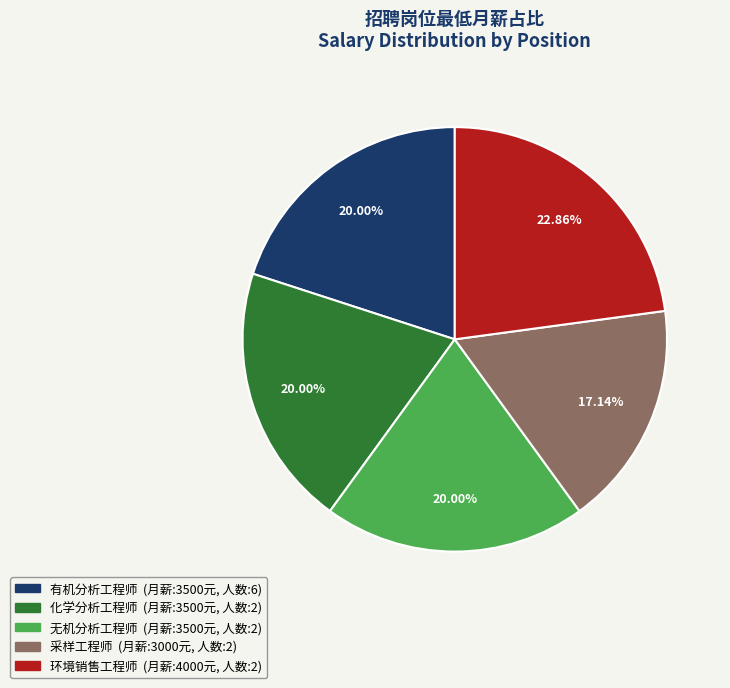

What portion of the pie excludes 采样工程师?

82.9%